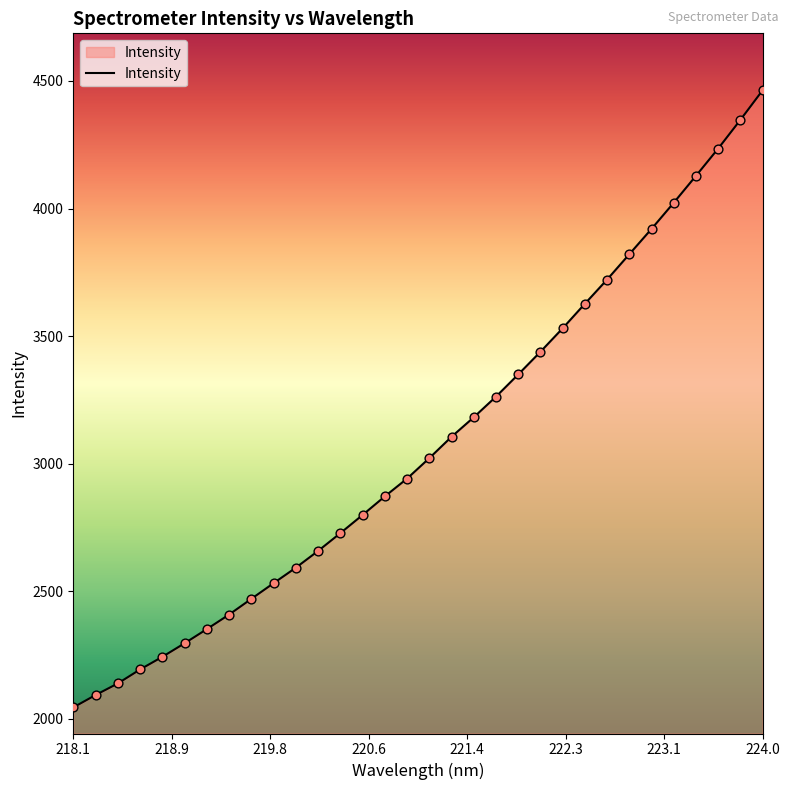

What is the maximum value shown in the chart?

4463.6